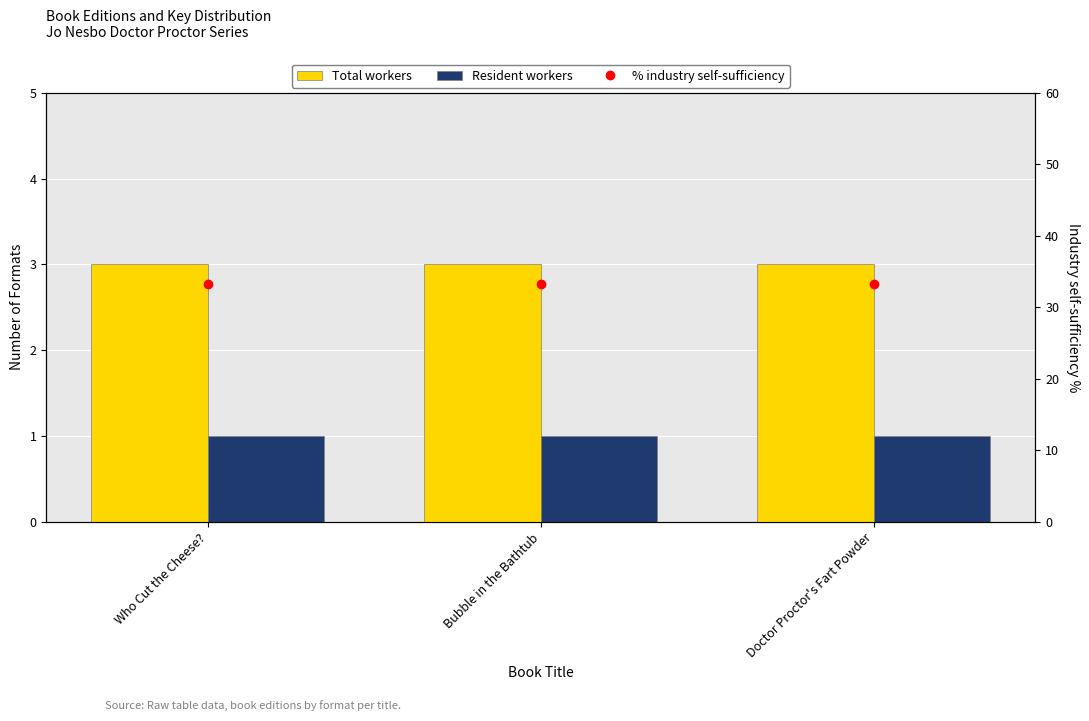

How many data points does each series have?

3